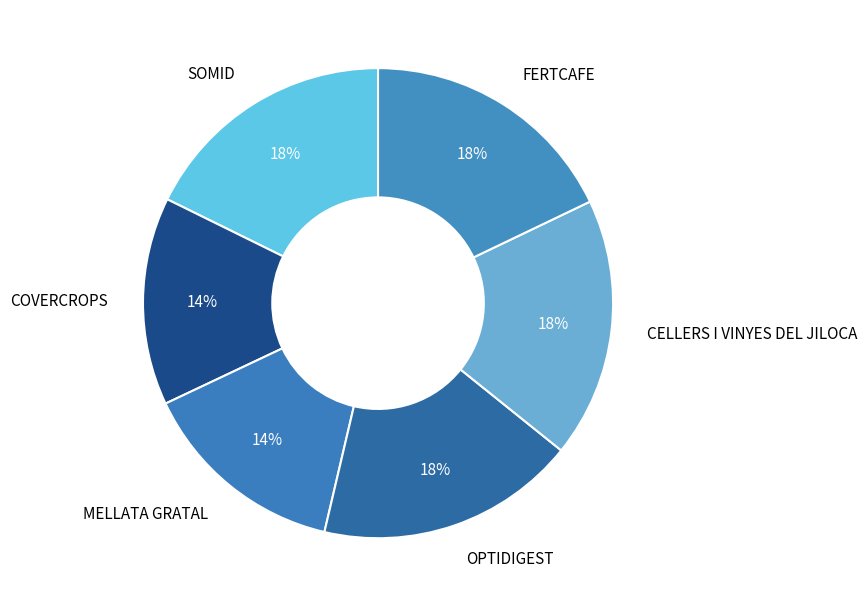

Is the sum of OPTIDIGEST and SOMID greater than half?

No